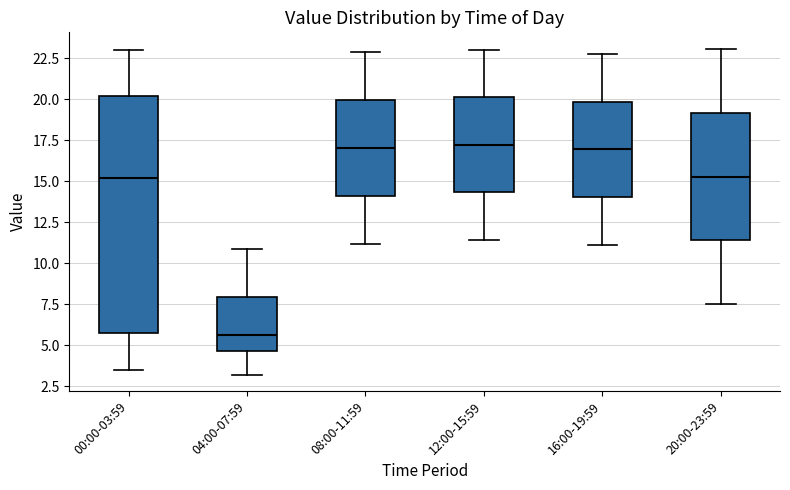

Comparing the boxes themselves (not the whiskers), which one is the tallest?

00:00-03:59